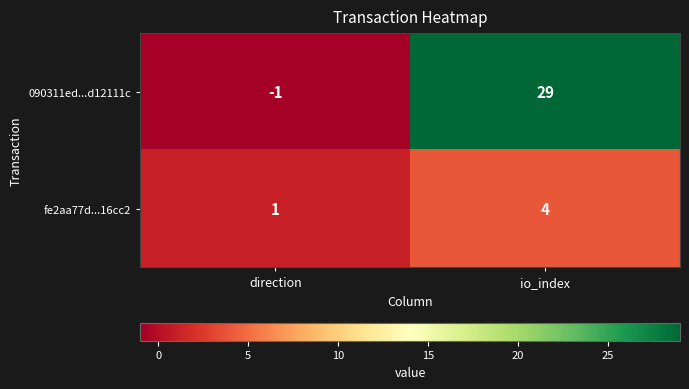

What is the approximate value of fe2aa77d...16cc2 at io_index?

4